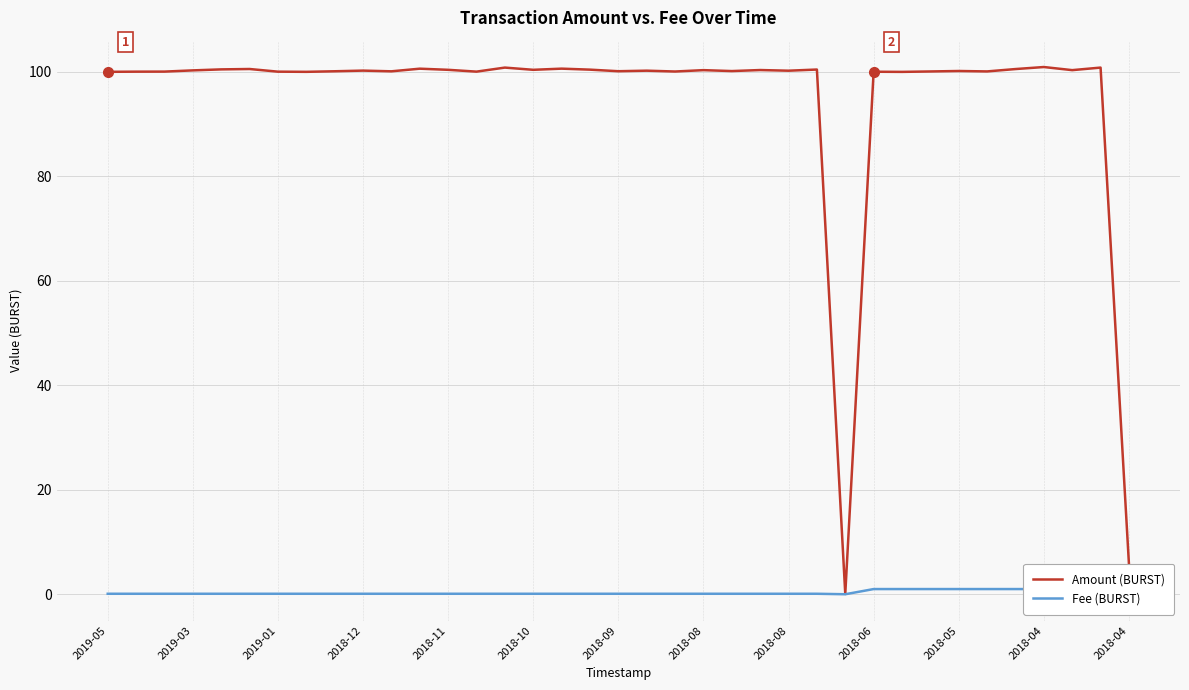

Reading left to right, transcribe all the data shown in this chart.

Amount (BURST): 100.0	100.0	100.1	100.3	100.5	100.6	100.0	100.0	100.1	100.2	100.1	100.6	100.4	100.1	100.8	100.4	100.6	100.4	100.1	100.2	100.1	100.3	100.2	100.4	100.2	100.5	0.1	100.0	100.0	100.1	100.2	100.1	100.5	100.9	100.3	100.8	5.8
Fee (BURST): 0.1	0.1	0.1	0.1	0.1	0.1	0.1	0.1	0.1	0.1	0.1	0.1	0.1	0.1	0.1	0.1	0.1	0.1	0.1	0.1	0.1	0.1	0.1	0.1	0.1	0.1	0.0	1.0	1.0	1.0	1.0	1.0	1.0	1.0	1.0	1.0	1.0